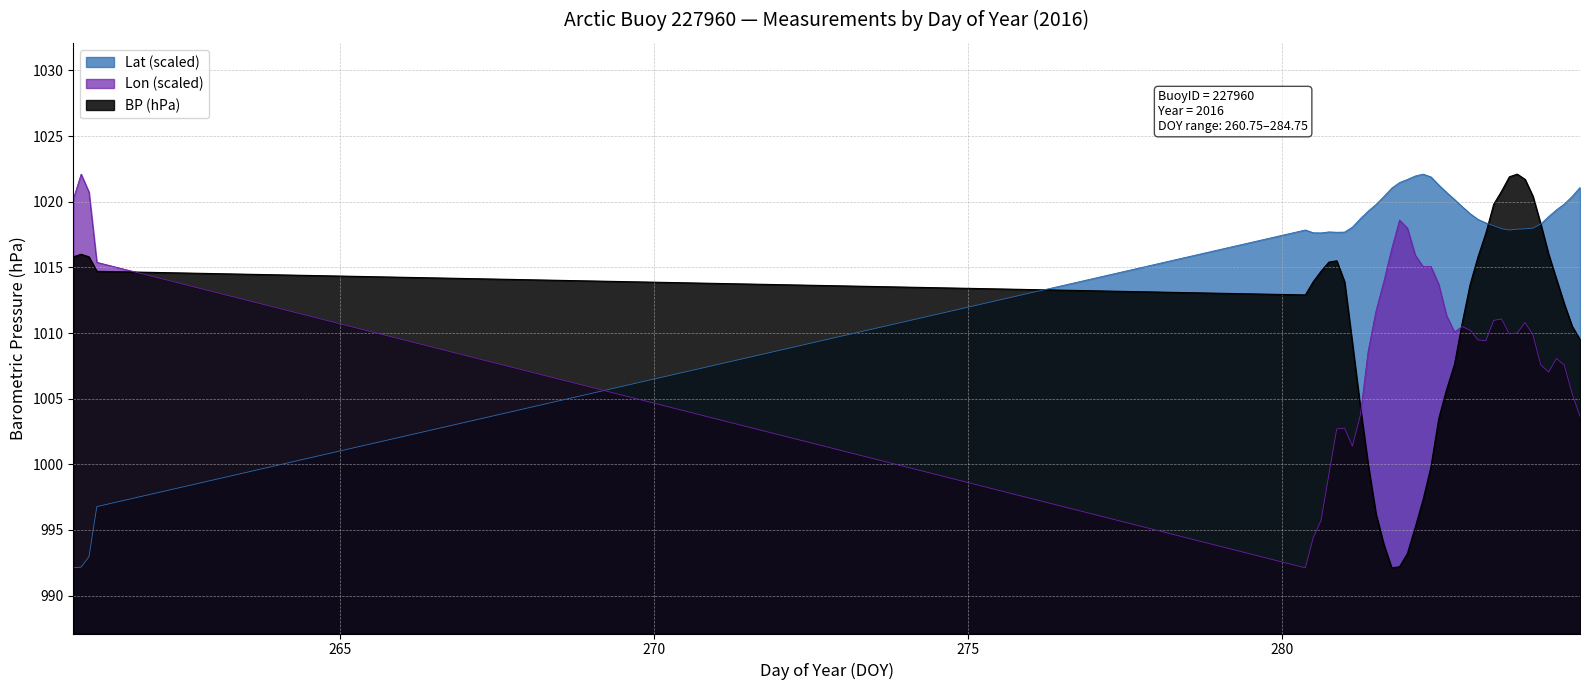

What is the sum of all Lat values?

40670.1